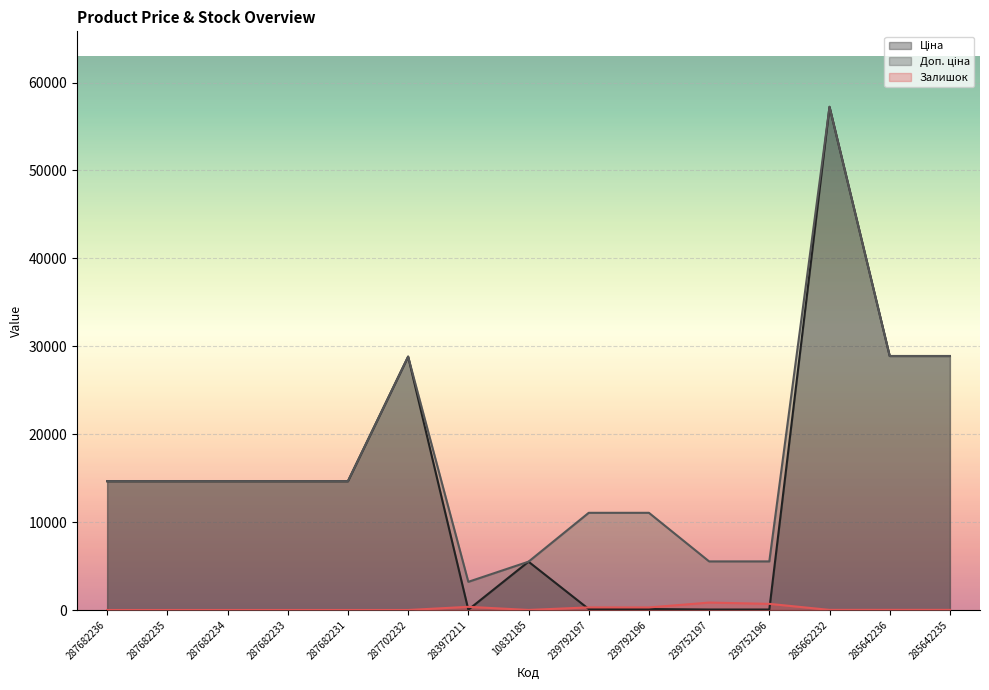

What is the difference between the highest and lowest values at 285642235?

28876.3